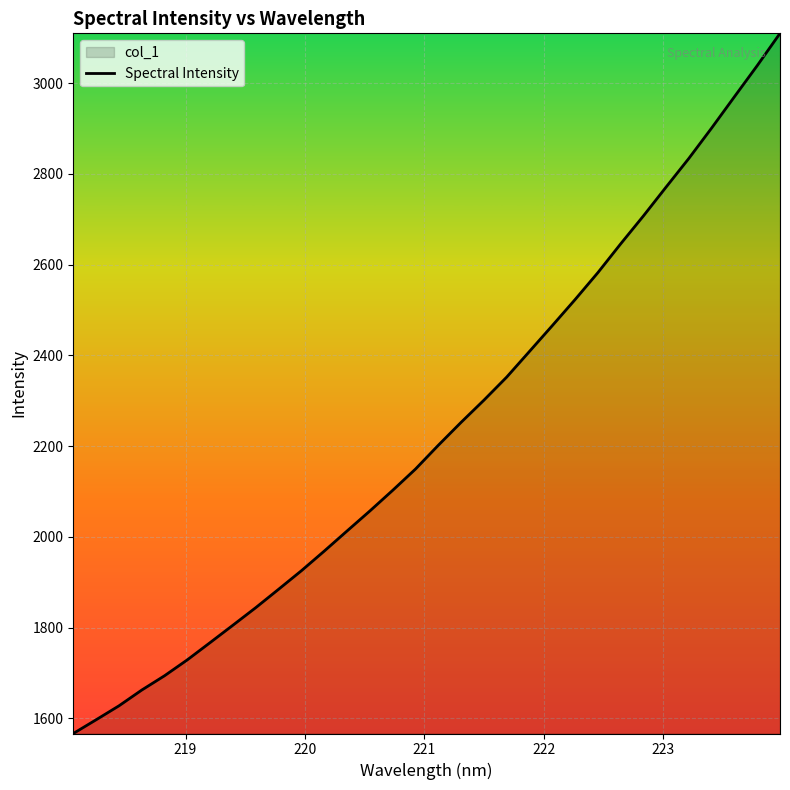

What is the smallest value displayed?

1566.8